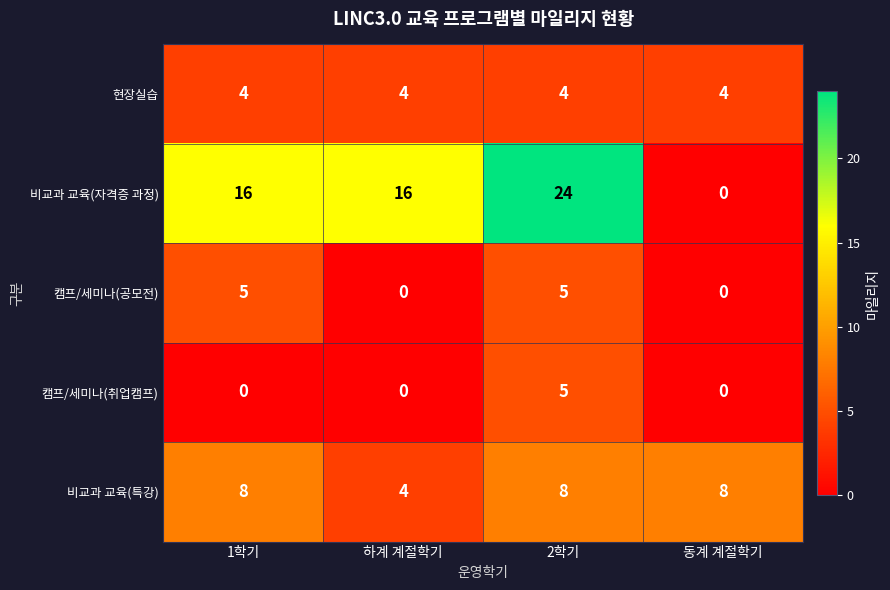

Which category has the highest value across all series?

2학기